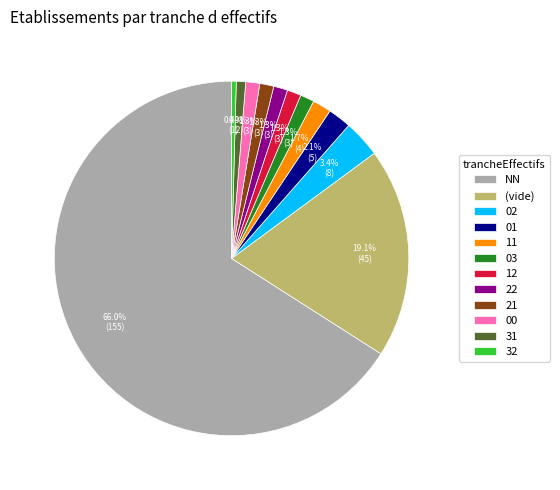

What is the ratio of the value at (vide) to the value at 31?

22.5